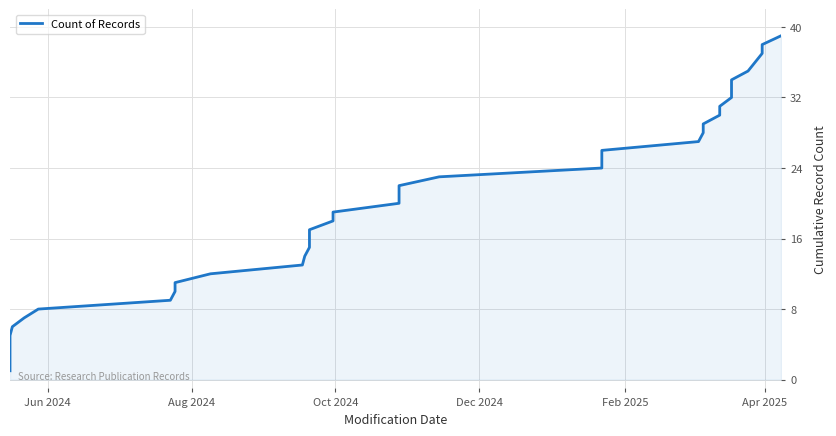

What is the label of the 37th point from the right?

Dec 2024